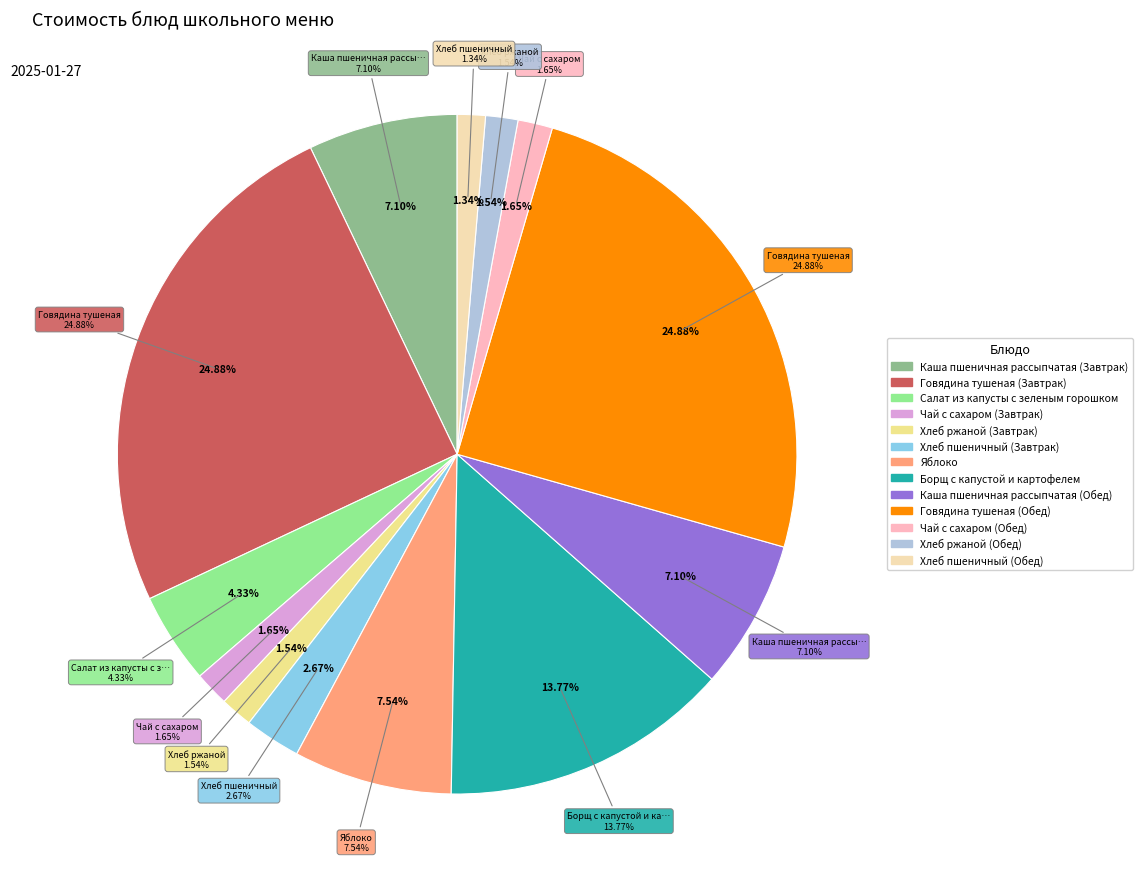

To the nearest percent, what percentage of the pie is Чай с сахаром (Завтрак)?

2%